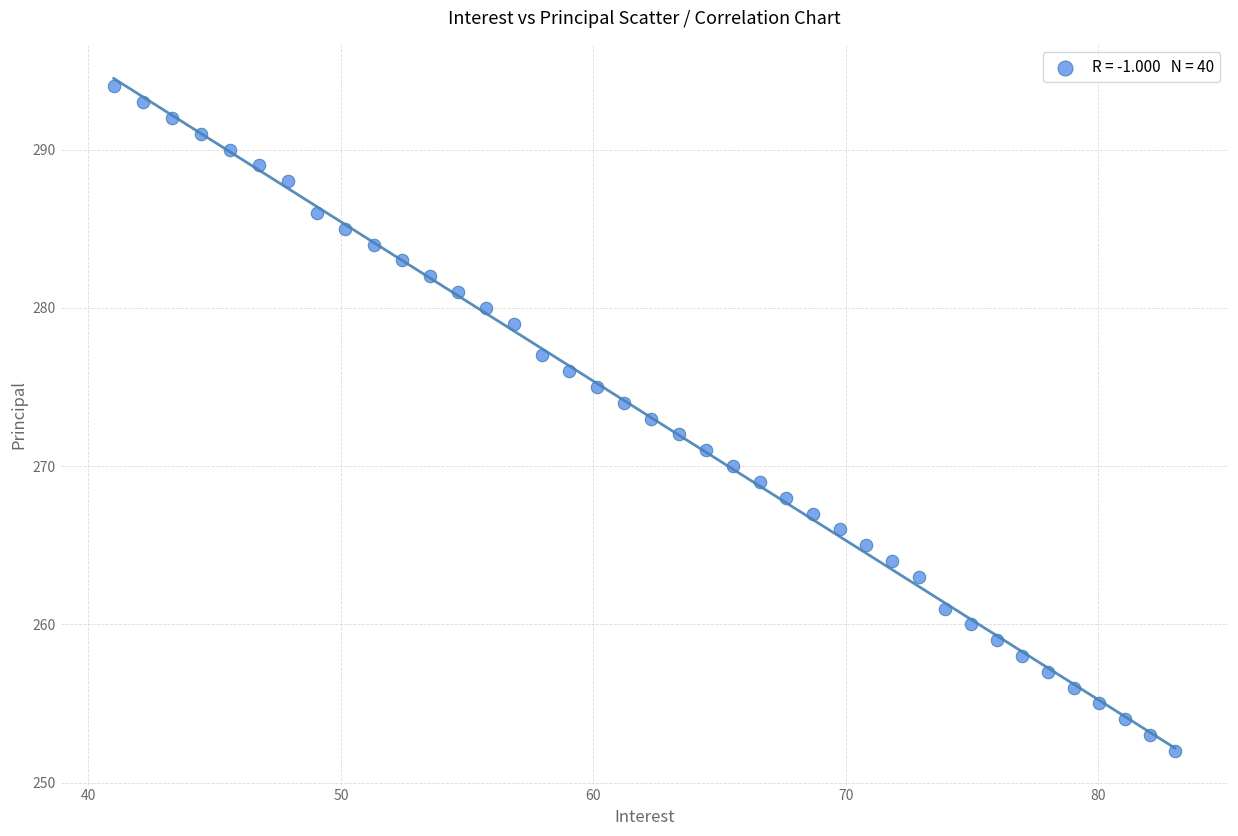

What is the range of Y values (max minus min)?

42